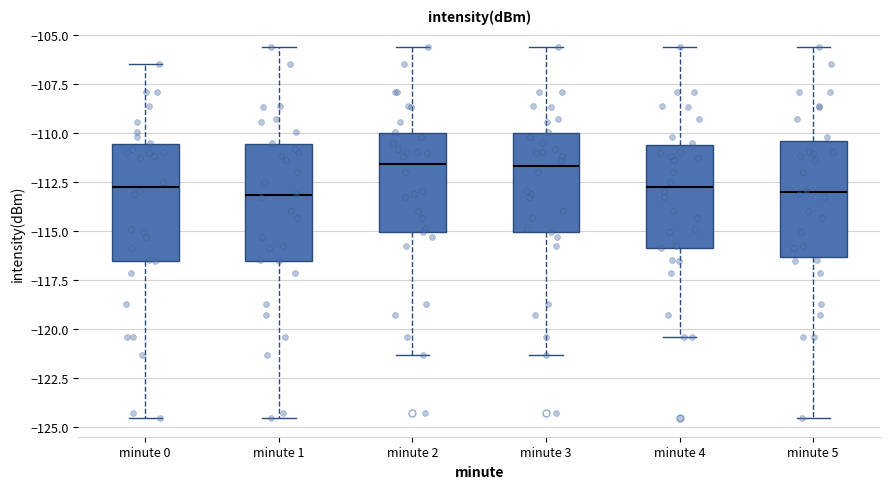

Reading left to right, read every box against the y-axis: the position of its median line, the range the box covers, and the ends of its whiskers. The values are not printed on the chart, so give them approximately, as read against the axis.

minute 0: median -112.5, box -116.5 to -110.5, whiskers -124.5 to -106.5
minute 1: median -113.0, box -116.5 to -110.5, whiskers -124.5 to -105.5
minute 2: median -111.5, box -115.0 to -110.0, whiskers -121.5 to -105.5
minute 3: median -111.5, box -115.0 to -110.0, whiskers -121.5 to -105.5
minute 4: median -112.5, box -116.0 to -110.5, whiskers -120.5 to -105.5
minute 5: median -113.0, box -116.5 to -110.5, whiskers -124.5 to -105.5